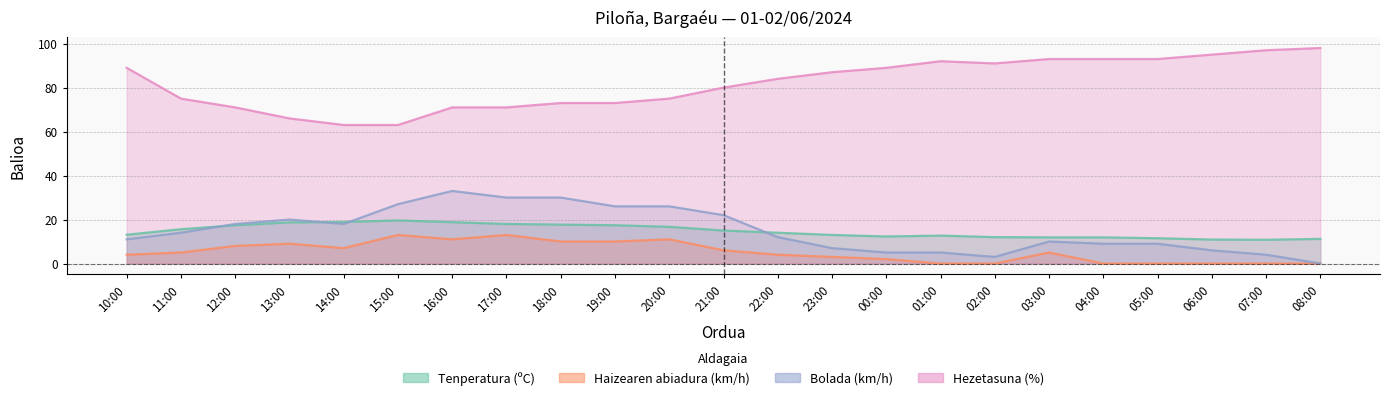

What is the label of the 1st point from the left?

10:00